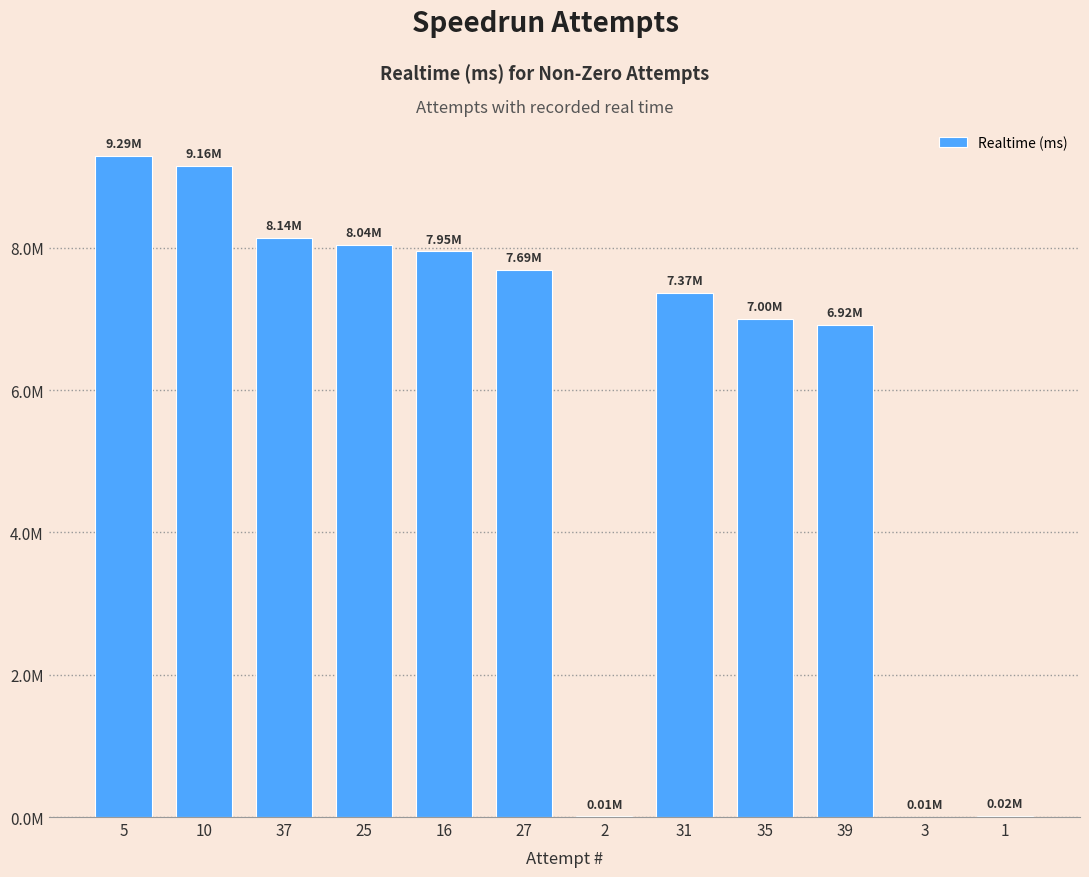

What is the sum of the values at 10 and 25?

17195816